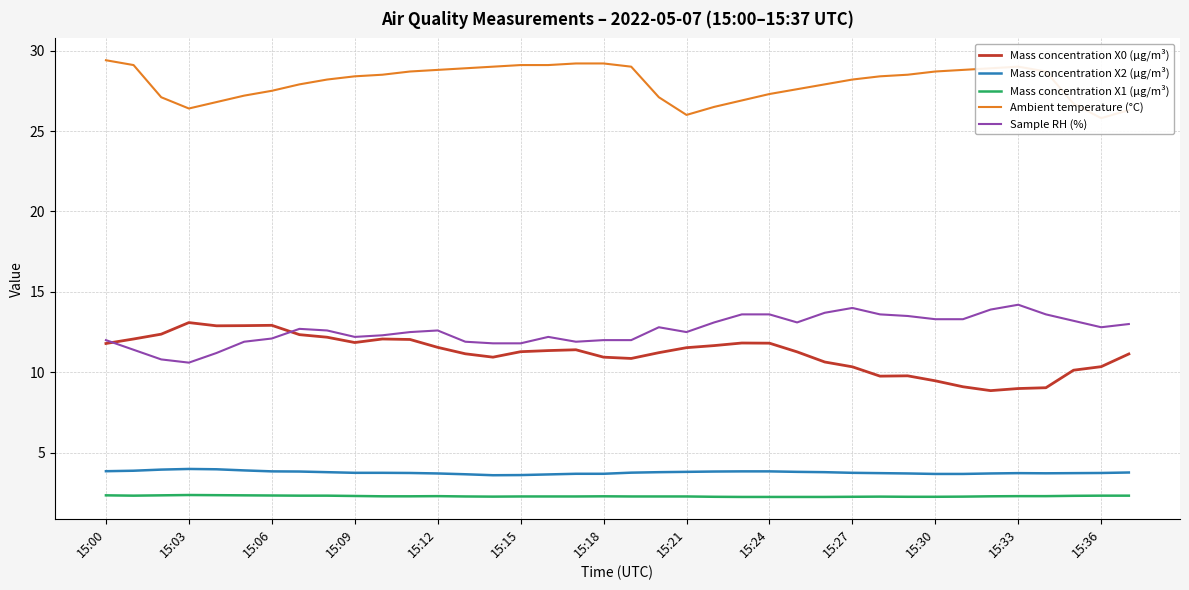

Reading right to left, list all the values displayed in this chart.

Mass concentration X0 (μg/m³): 11.1	10.3	10.1	9.0	9.0	8.9	9.1	9.5	9.8	9.8	10.3	10.6	11.3	11.8	11.8	11.7	11.5	11.2	10.9	10.9	11.4	11.3	11.3	10.9	11.2	11.6	12.0	12.1	11.8	12.2	12.3	12.9	12.9	12.9	13.1	12.4	12.1	11.8
Mass concentration X2 (μg/m³): 3.8	3.7	3.7	3.7	3.7	3.7	3.7	3.7	3.7	3.7	3.8	3.8	3.8	3.8	3.8	3.8	3.8	3.8	3.8	3.7	3.7	3.6	3.6	3.6	3.7	3.7	3.7	3.8	3.8	3.8	3.8	3.8	3.9	4.0	4.0	4.0	3.9	3.9
Mass concentration X1 (μg/m³): 2.3	2.3	2.3	2.3	2.3	2.3	2.3	2.3	2.3	2.3	2.3	2.2	2.2	2.2	2.2	2.3	2.3	2.3	2.3	2.3	2.3	2.3	2.3	2.3	2.3	2.3	2.3	2.3	2.3	2.3	2.3	2.3	2.4	2.4	2.4	2.4	2.3	2.4
Ambient temperature (°C): 26.3	25.8	26.7	28.7	29.0	28.9	28.8	28.7	28.5	28.4	28.2	27.9	27.6	27.3	26.9	26.5	26.0	27.1	29.0	29.2	29.2	29.1	29.1	29.0	28.9	28.8	28.7	28.5	28.4	28.2	27.9	27.5	27.2	26.8	26.4	27.1	29.1	29.4
Sample RH (%): 13.0	12.8	13.2	13.6	14.2	13.9	13.3	13.3	13.5	13.6	14.0	13.7	13.1	13.6	13.6	13.1	12.5	12.8	12.0	12.0	11.9	12.2	11.8	11.8	11.9	12.6	12.5	12.3	12.2	12.6	12.7	12.1	11.9	11.2	10.6	10.8	11.4	12.0